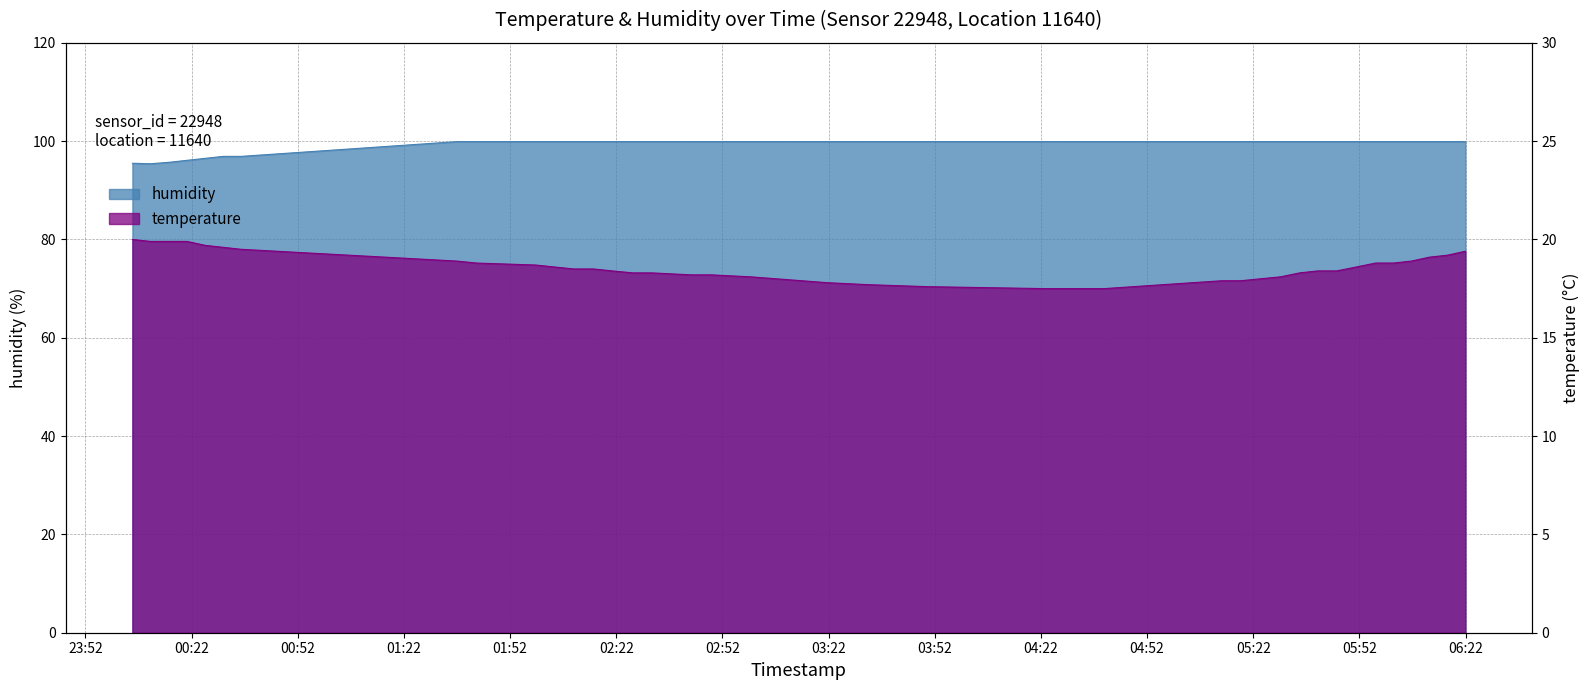

What is the sum of the humidity values at 2022-08-11T02:04:33 and 2022-08-11T00:30:55?

196.8